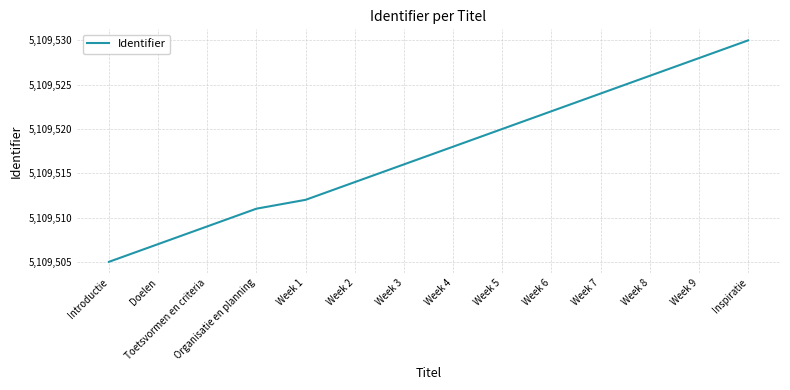

What is the maximum value shown in the chart?

5109530